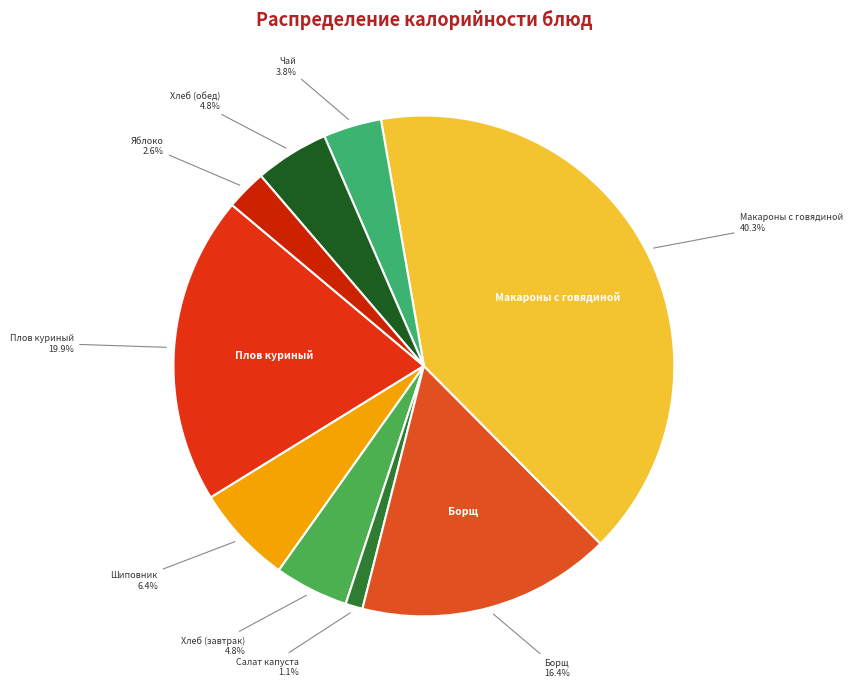

What percentage is NOT represented by Хлеб (обед)?

95.2%